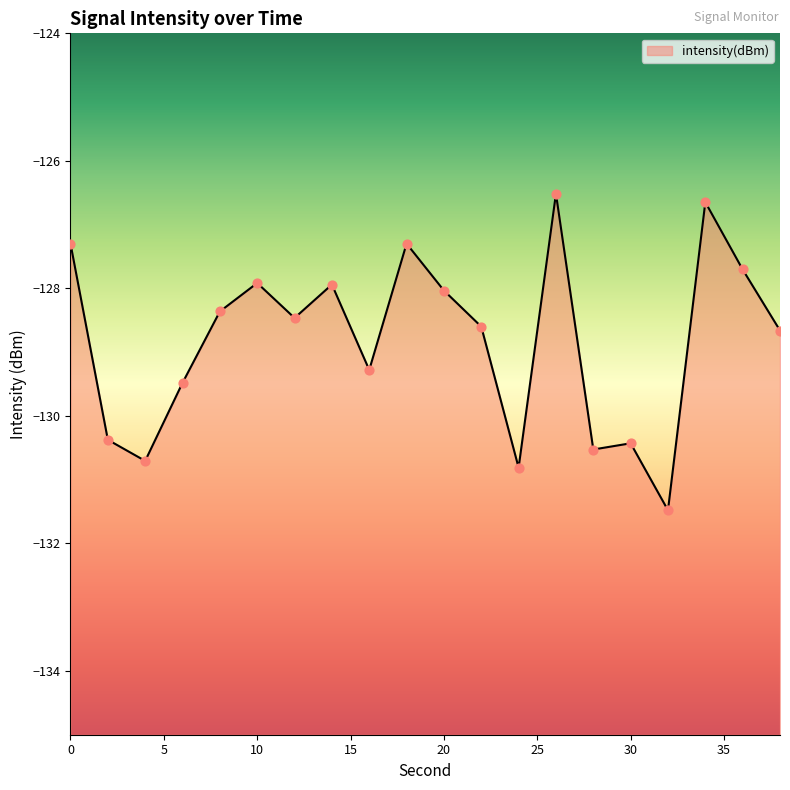

What is the change in value from 0 to 32?

-4.2